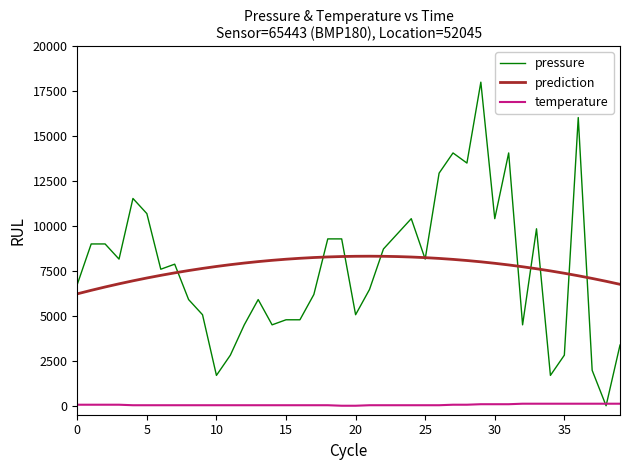

What is the greatest value displayed?

18000.0